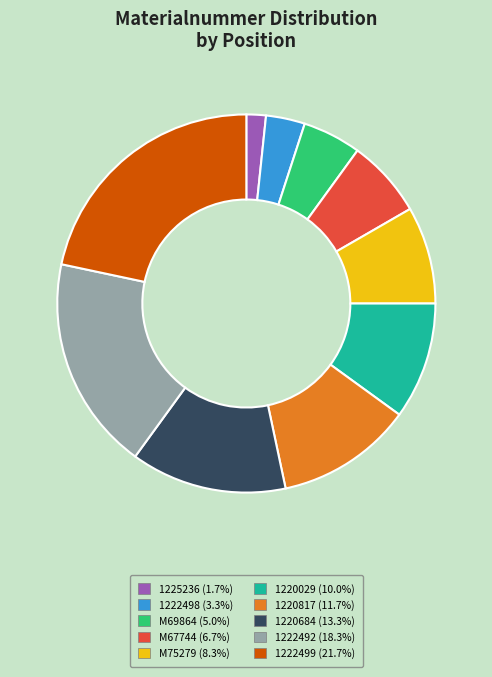

Does 1222492 represent more than half of the total?

No